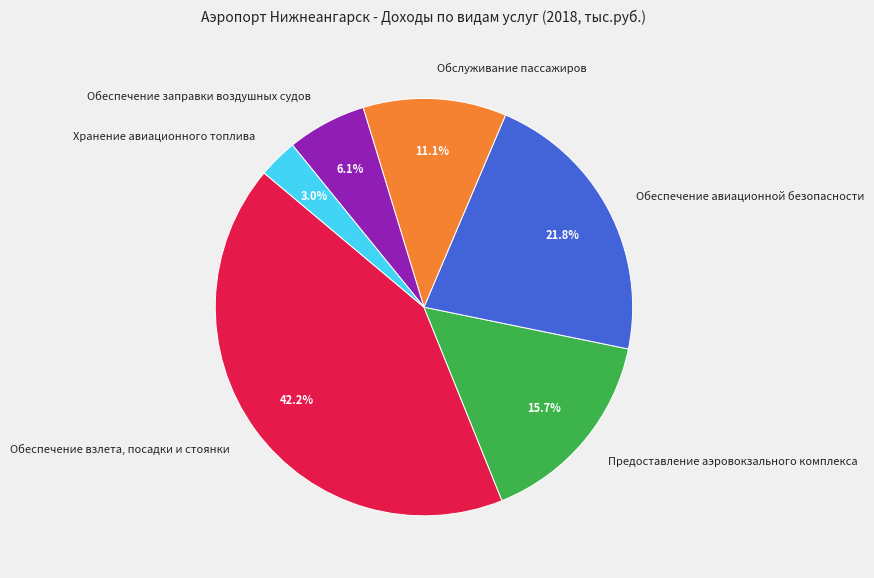

Is the sum of Предоставление аэровокзального комплекса and Хранение авиационного топлива greater than half?

No